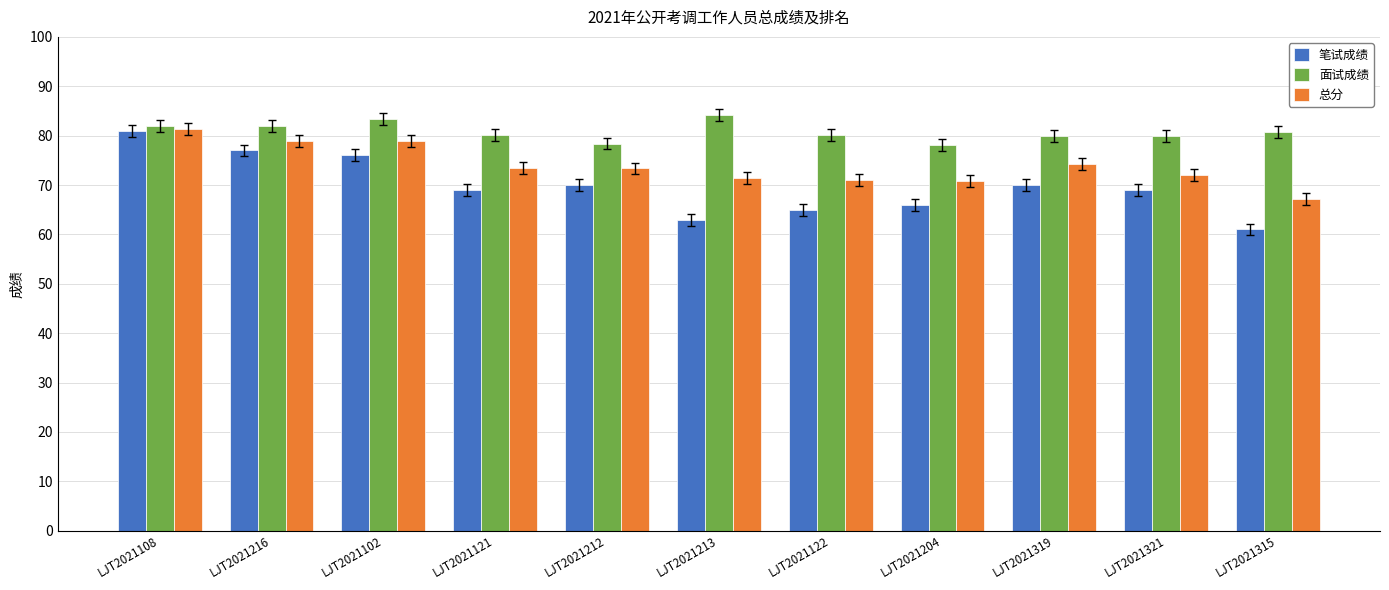

Which series has the largest range (max minus min)?

笔试成绩